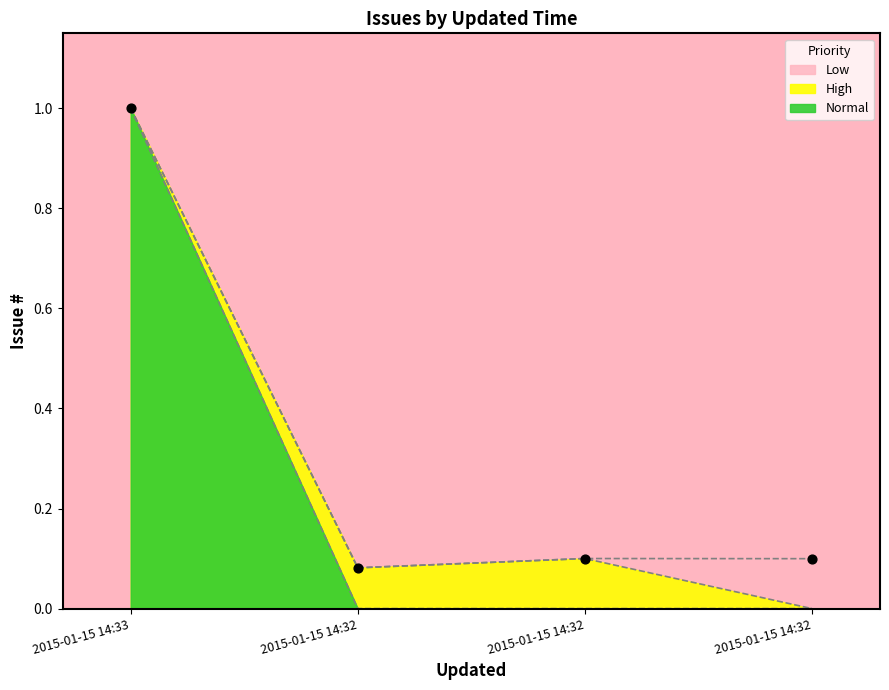

What is the change in value from 2015-01-15 14:33 to 2015-01-15 14:32?

-0.9